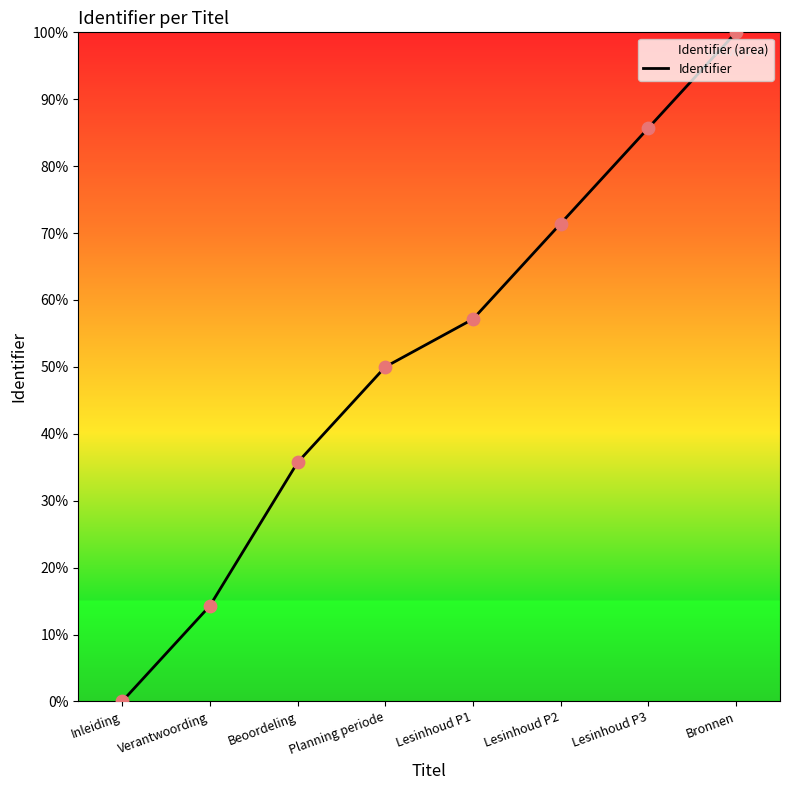

Which has a higher value, Verantwoording or Lesinhoud P2?

Lesinhoud P2